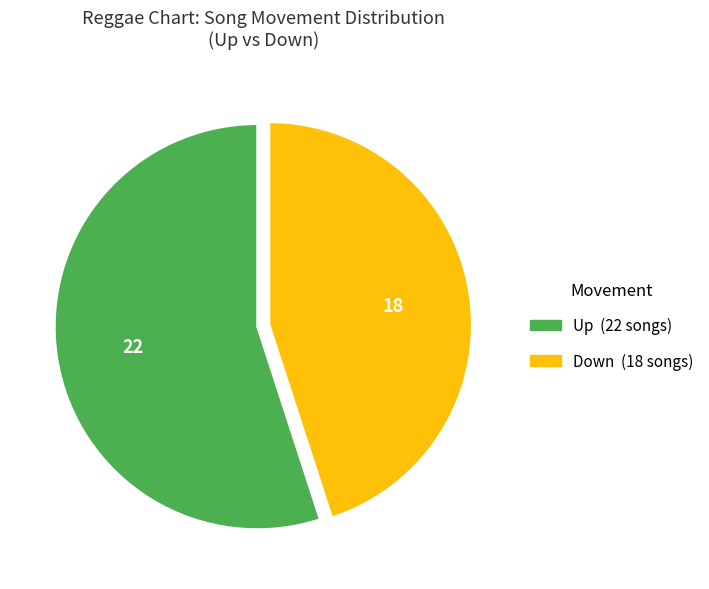

Is there any slice that represents more than half of the pie?

Yes